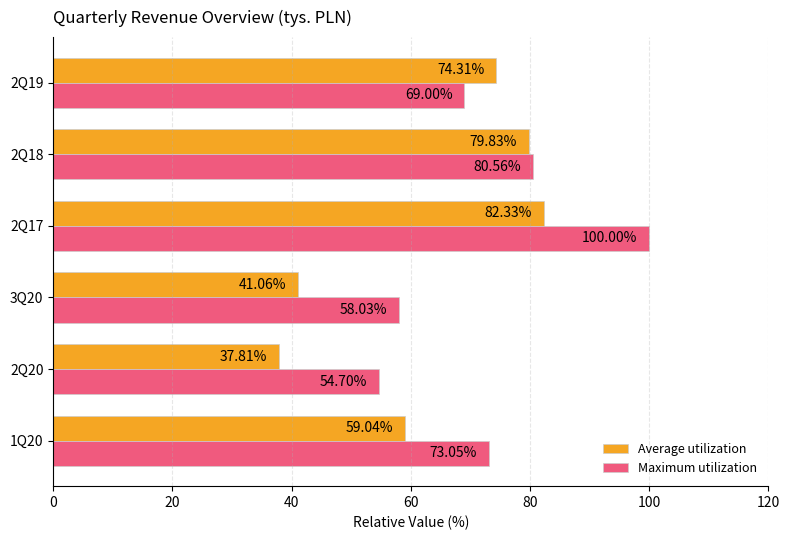

Count the number of data series in this chart.

2